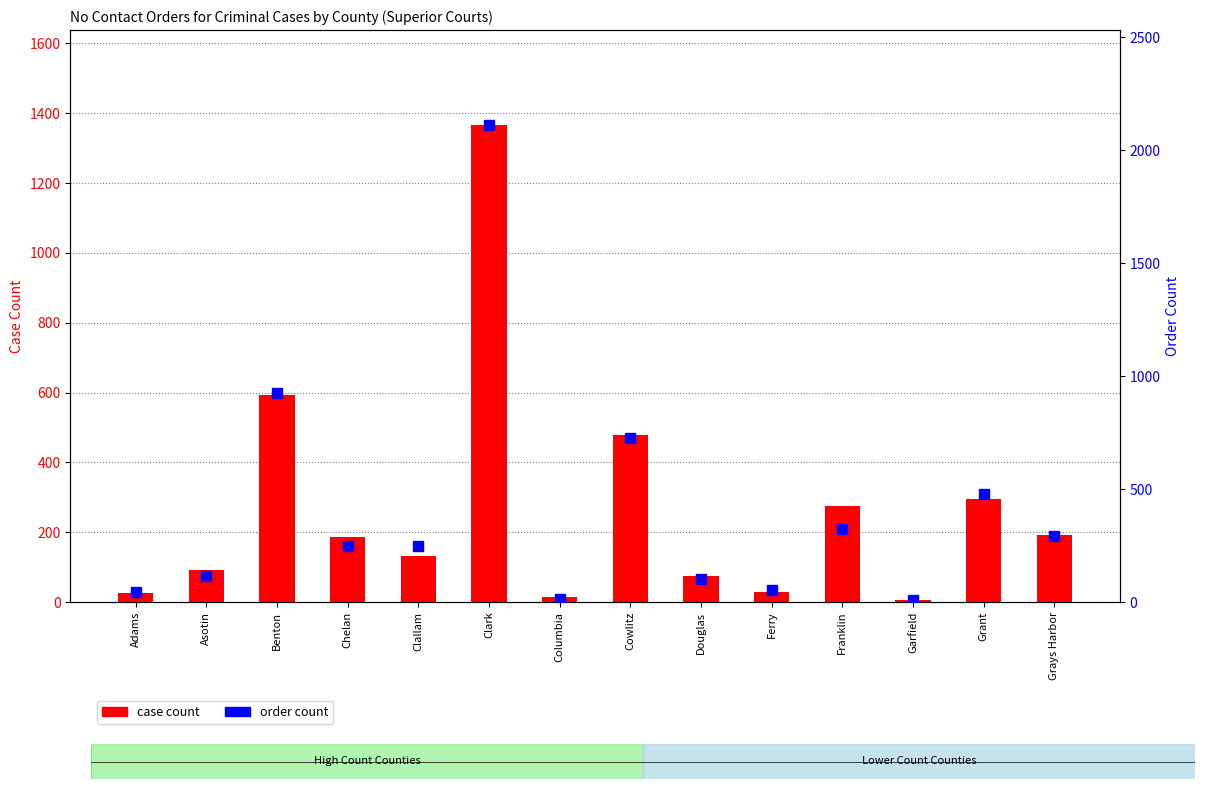

What is the difference between the maximum and minimum values in the order count series?

2102